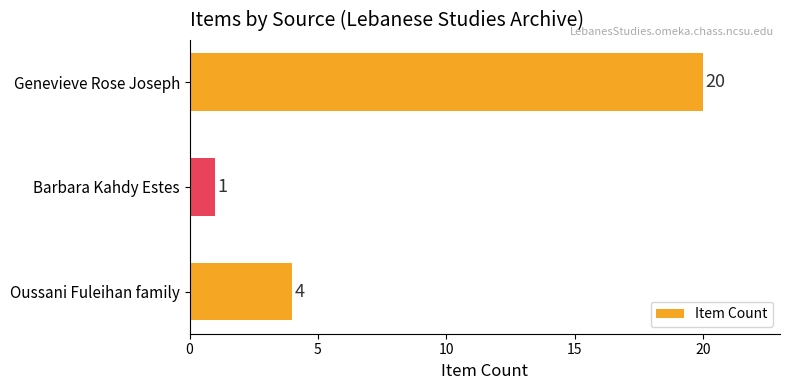

How many bars are there in total?

3